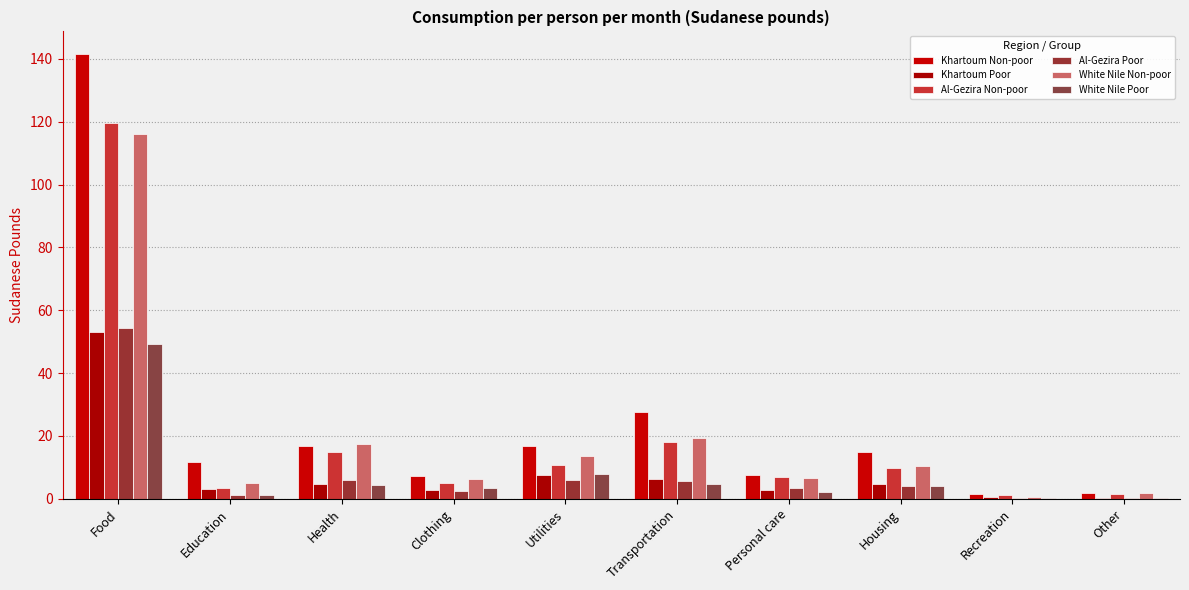

What value does the Khartoum Poor series have at Transportation?

6.3